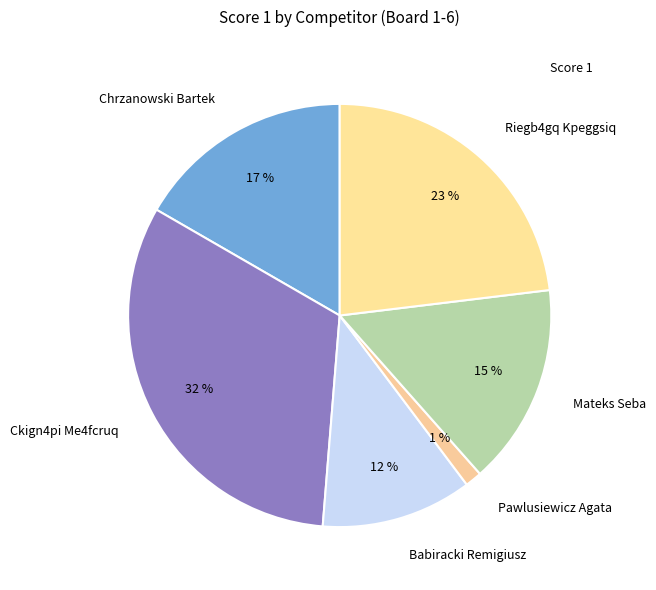

How many segments does this pie chart have?

6